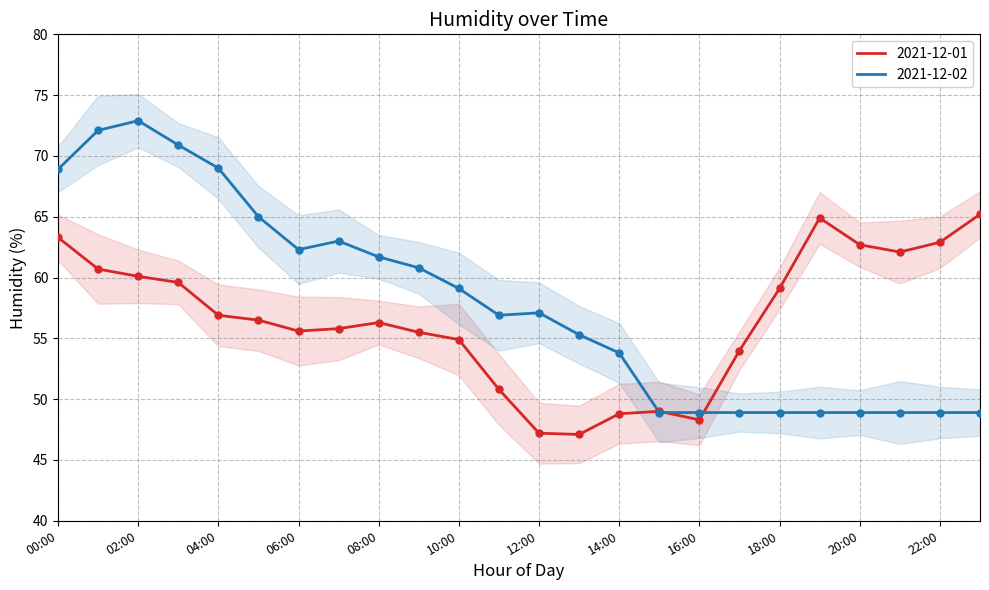

What is the total value across all series at 10:00?

114.0